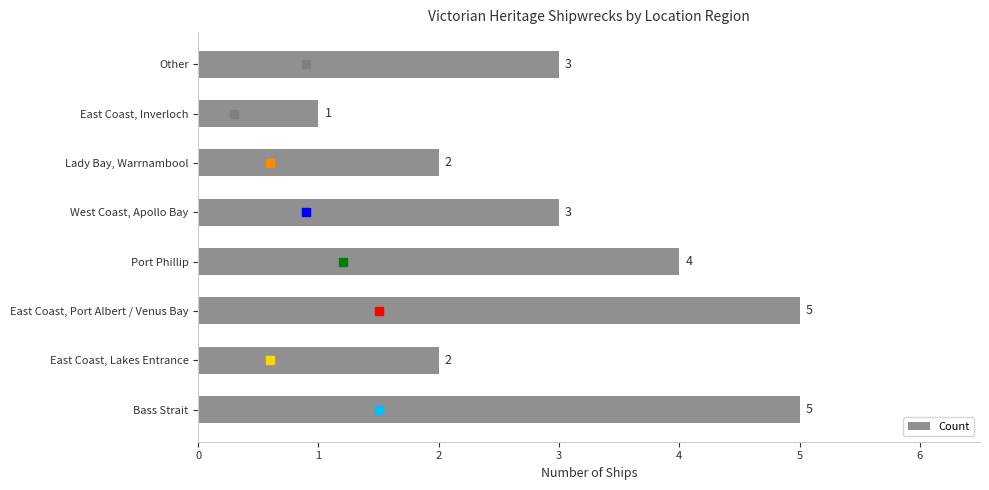

Reading bottom to top, what are all the values shown in this chart?

5	2	5	4	3	2	1	3